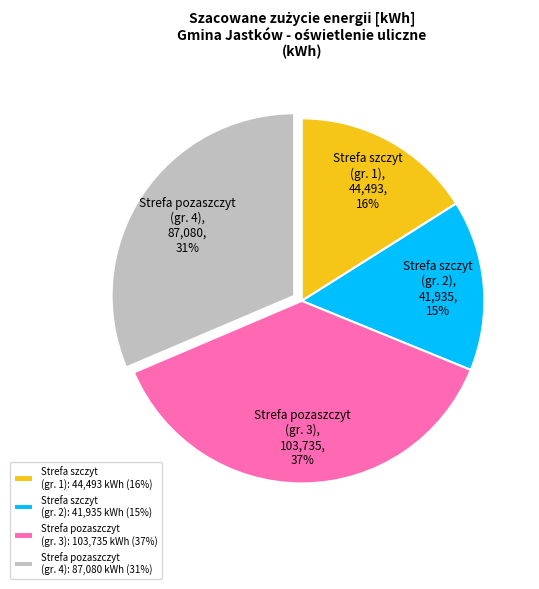

Is there a majority slice in this chart?

No